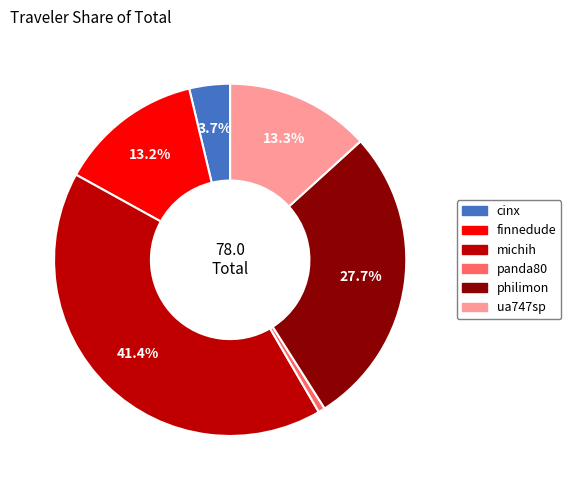

Is it true that michih is 41% of the pie?

True